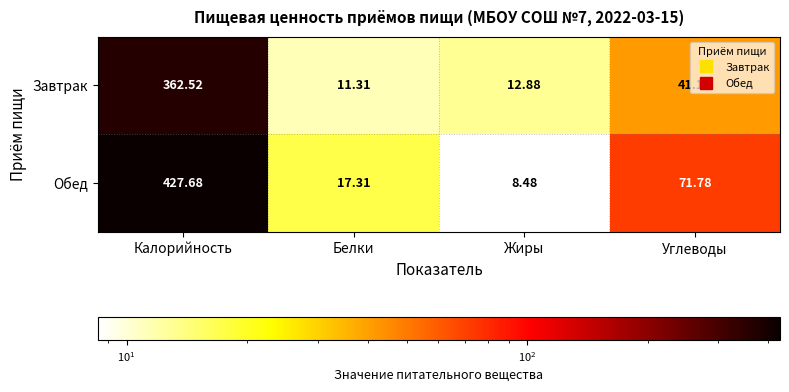

Where does the Обед series first go above 71?

Калорийность